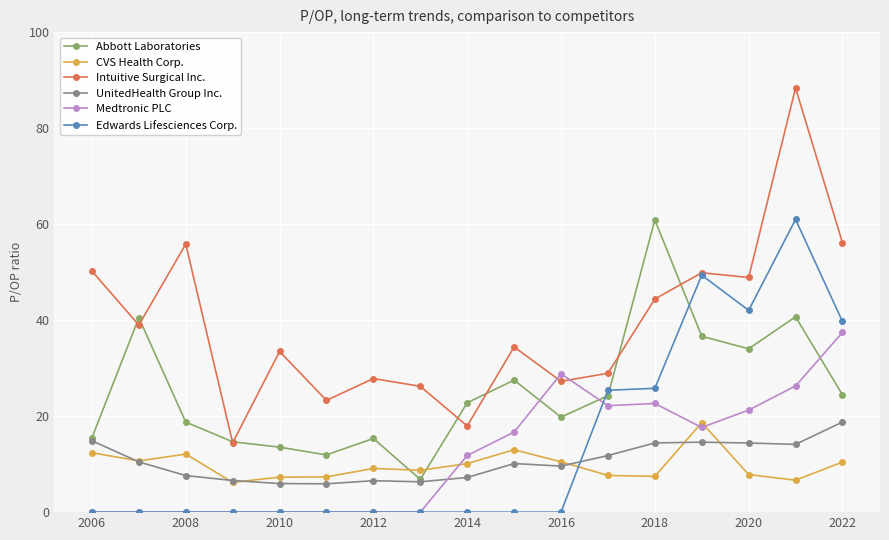

How many values in the UnitedHealth Group Inc. series exceed 10?

9